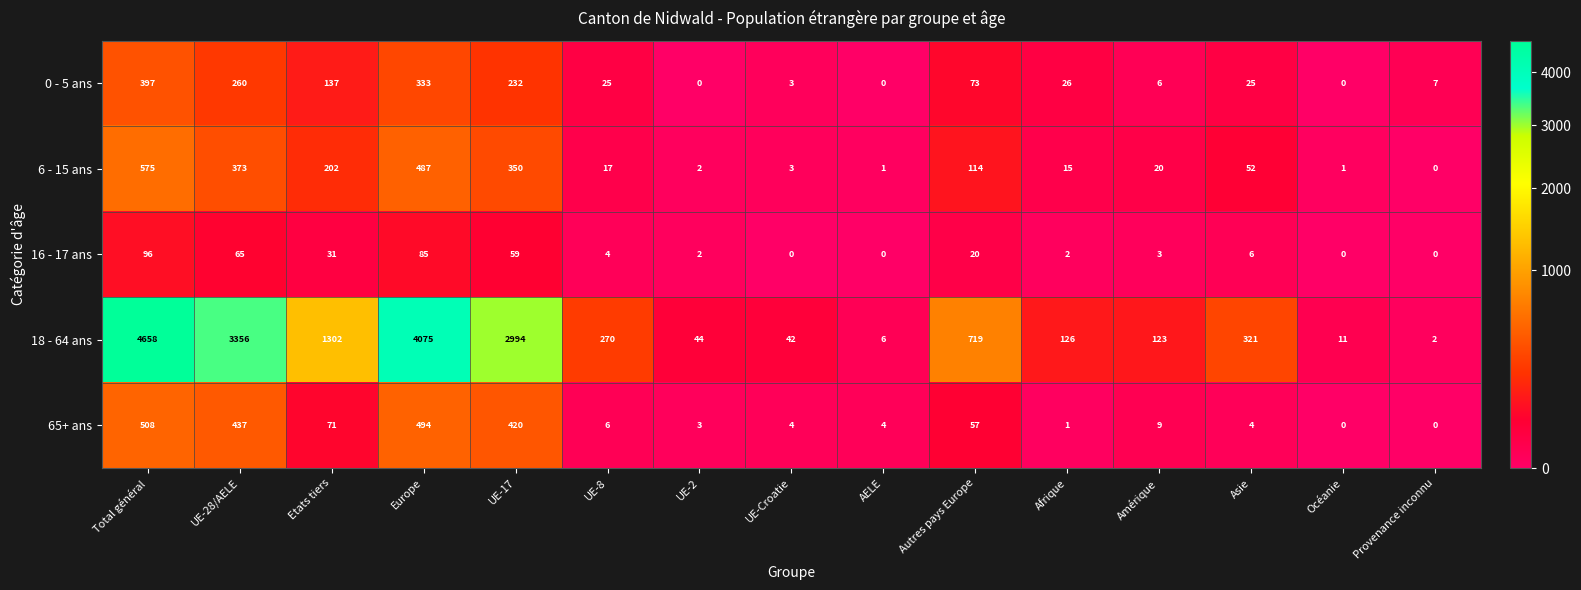

What value does the 0 - 5 ans series have at Amérique?

6